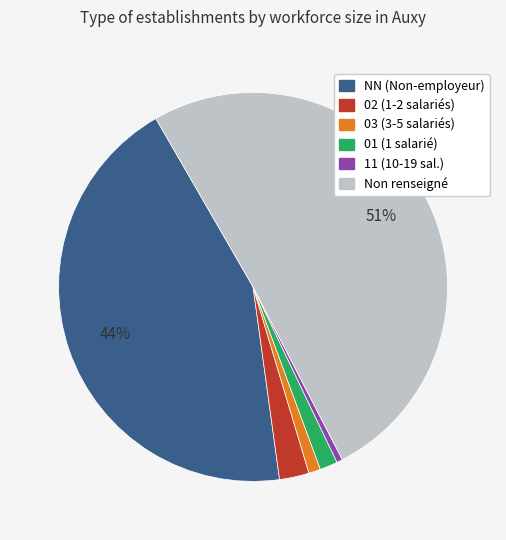

How many slices are in this pie chart?

6